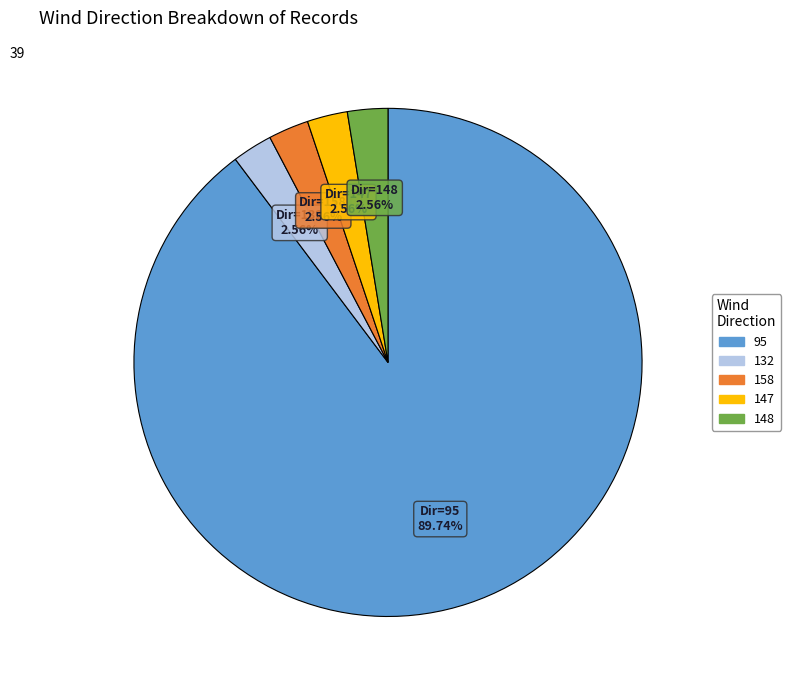

Which slice is the largest?

95